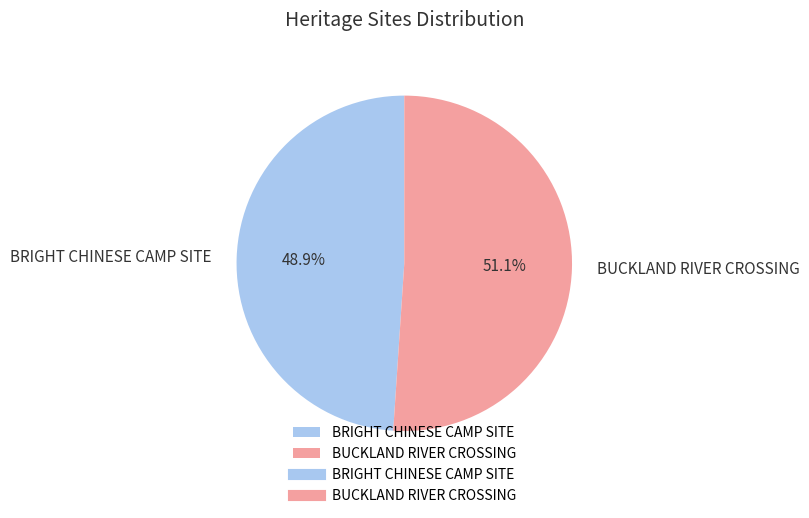

Is there any slice that represents more than half of the pie?

Yes